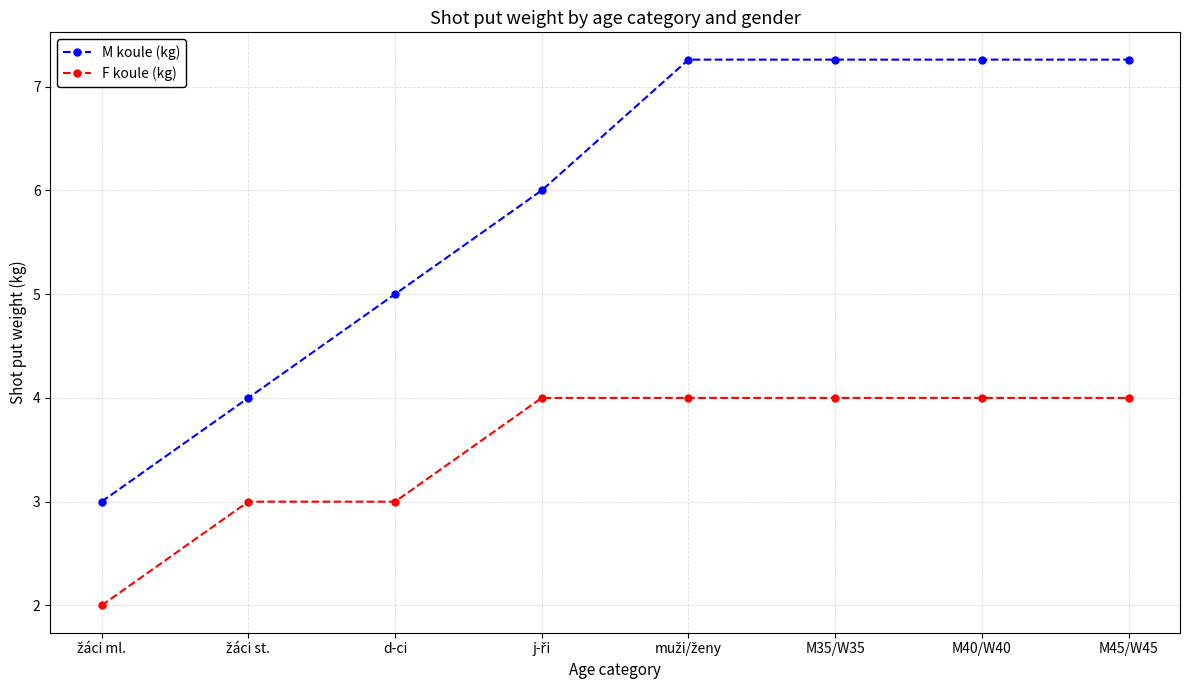

True or false: M koule (kg) and F koule (kg) cross at least once.

False